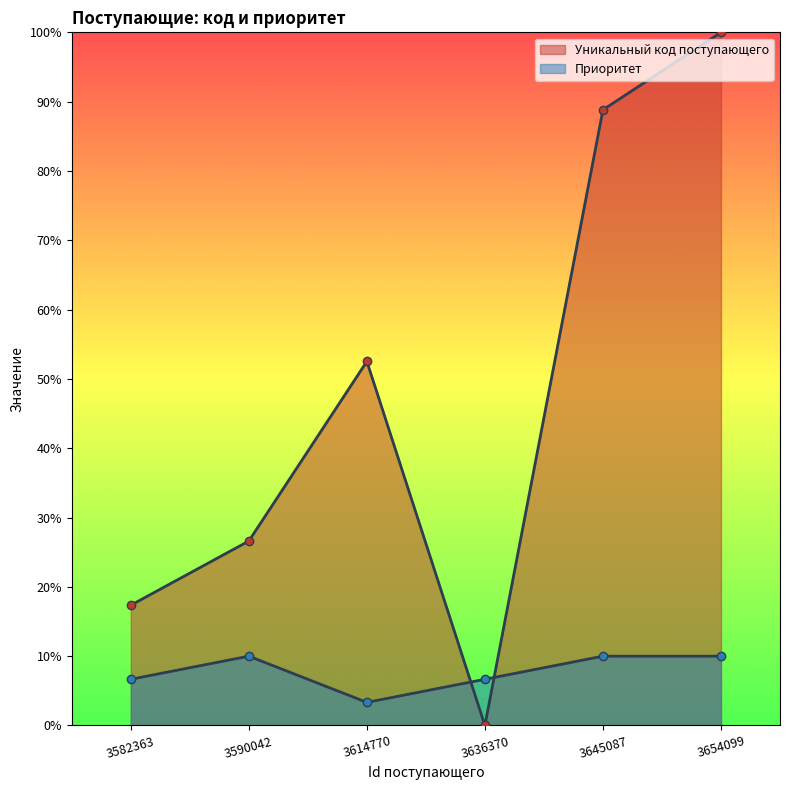

What are all the series names shown in the legend?

Уникальный код поступающего, Приоритет